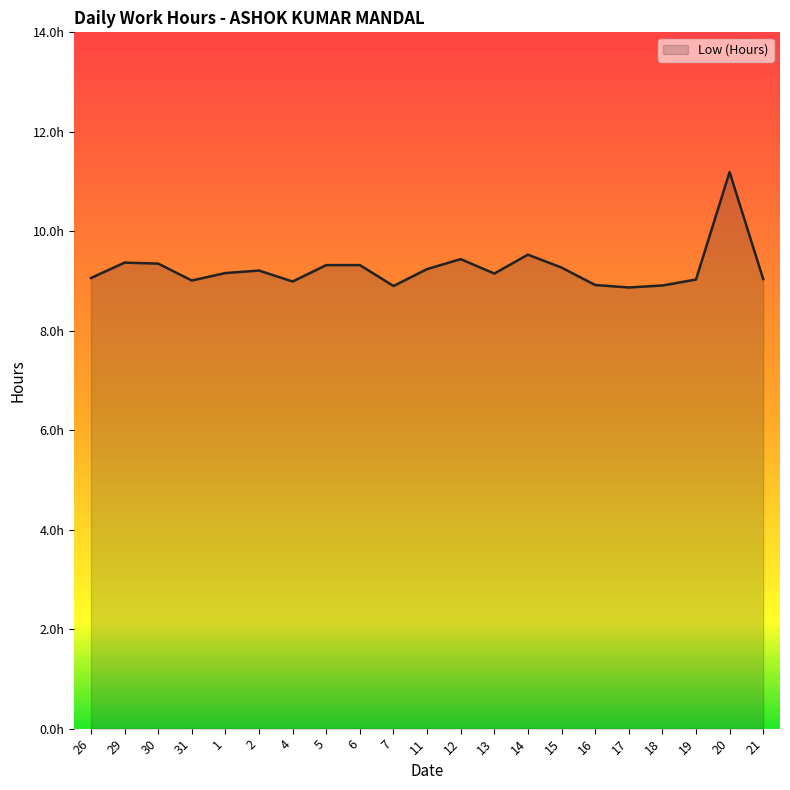

Rank the categories by value from lowest to highest.

17, 7, 18, 16, 4, 31, 19, 21, 26, 13, 1, 2, 11, 15, 5, 6, 30, 29, 12, 14, 20